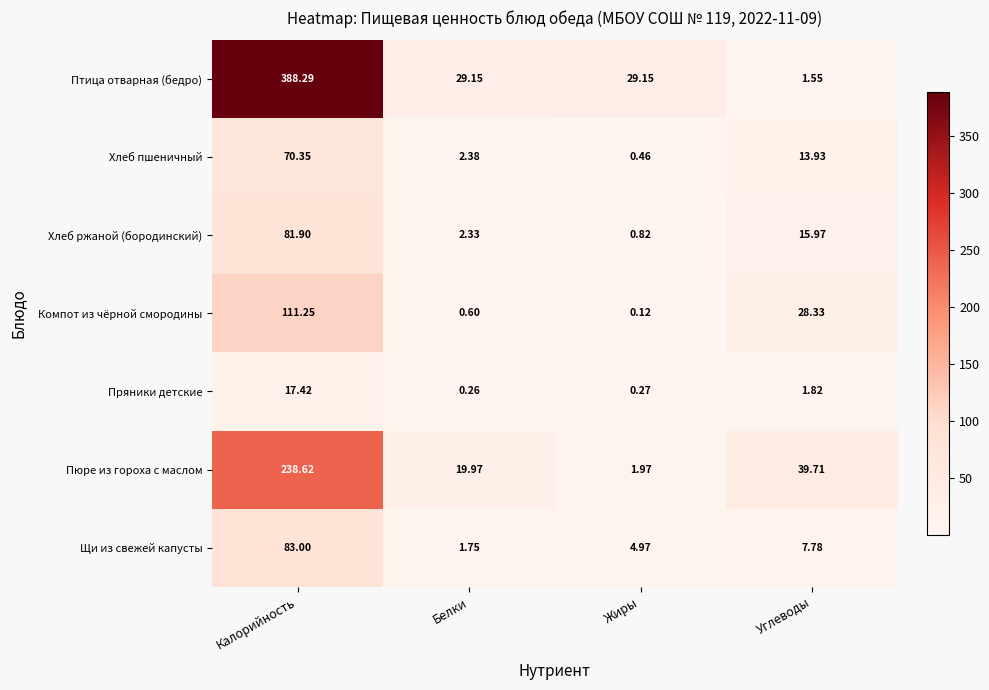

Rank the series at Калорийность from highest to lowest value.

Птица отварная (бедро), Пюре из гороха с маслом, Компот из чёрной смородины, Щи из свежей капусты, Хлеб ржаной (бородинский), Хлеб пшеничный, Пряники детские